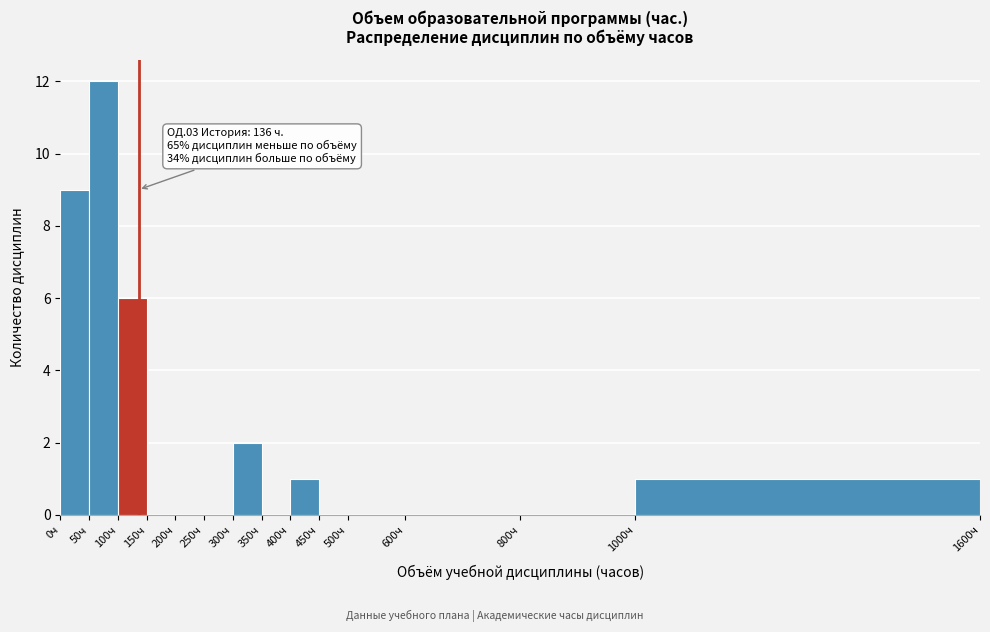

Over which range of the x-axis is the bar tallest?

50 to 100